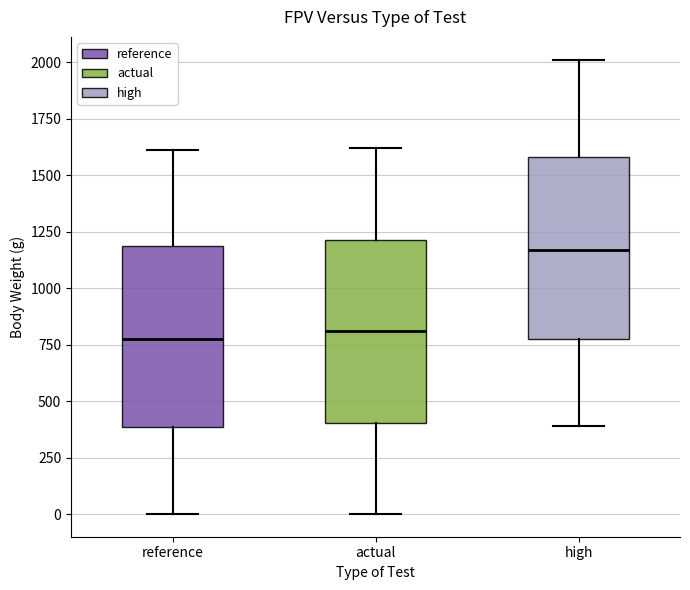

Reading left to right, read every box against the y-axis: the position of its median line, the range the box covers, and the ends of its whiskers. The values are not printed on the chart, so give them approximately, as read against the axis.

reference: median 800, box 400 to 1200, whiskers 0 to 1600
actual: median 800, box 400 to 1200, whiskers 0 to 1600
high: median 1150, box 750 to 1600, whiskers 400 to 2000